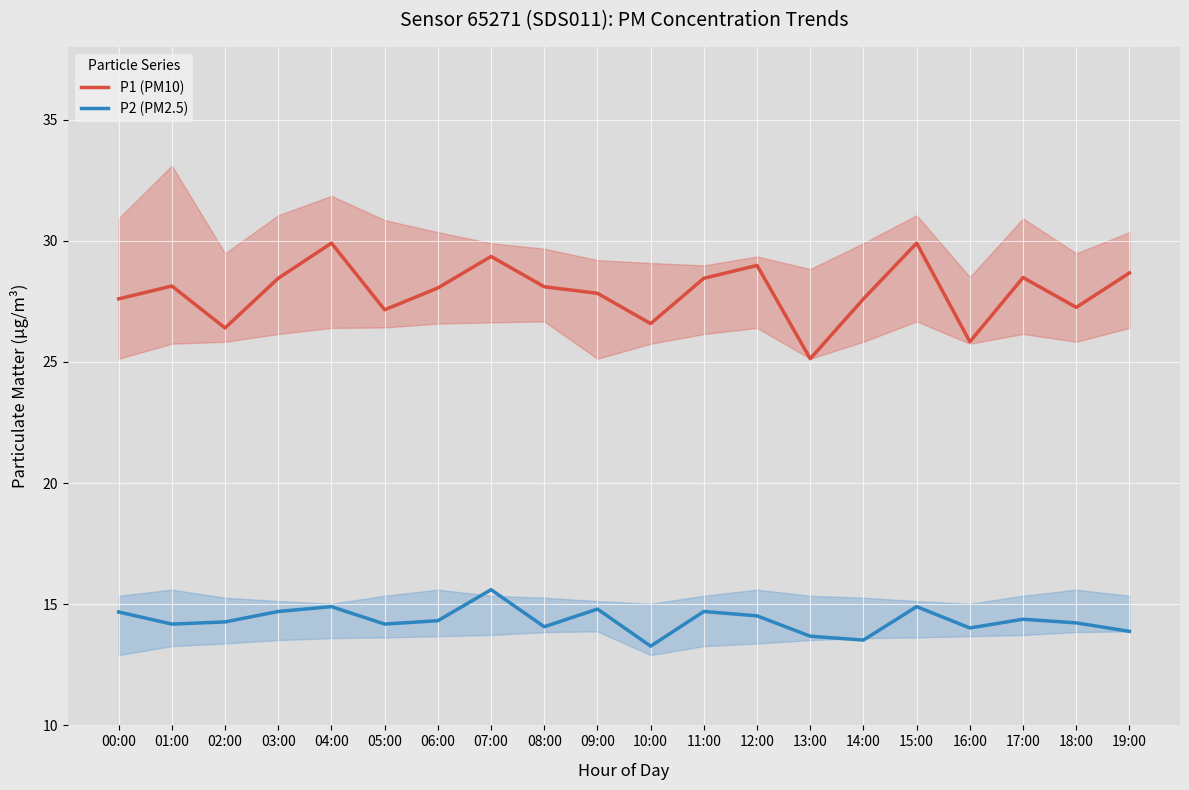

What is the minimum value shown in the chart?

13.3